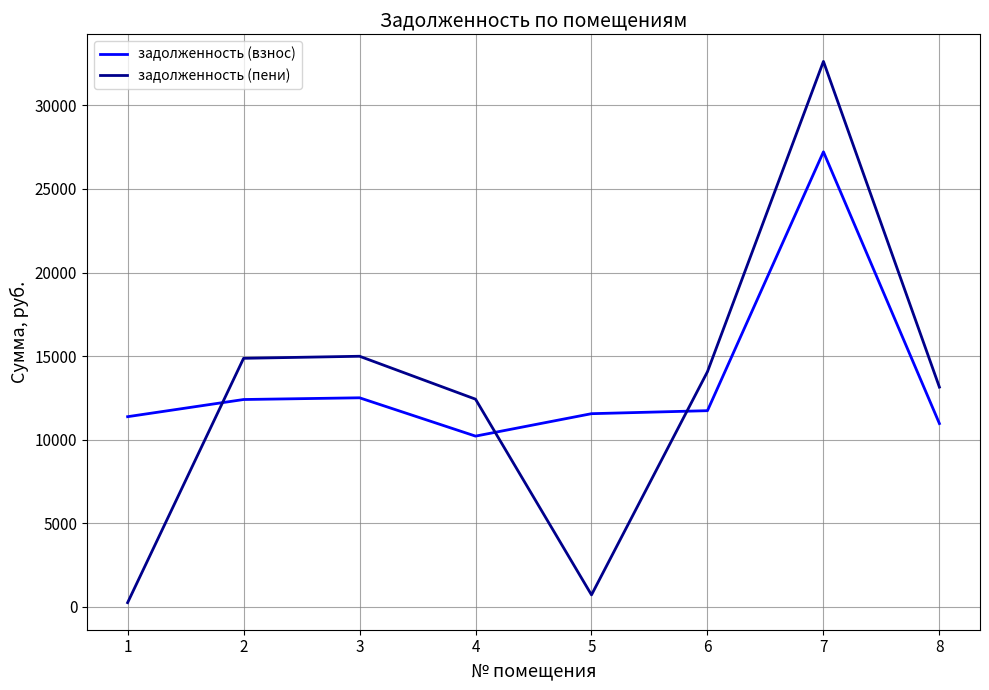

Count the number of categories in the chart.

8